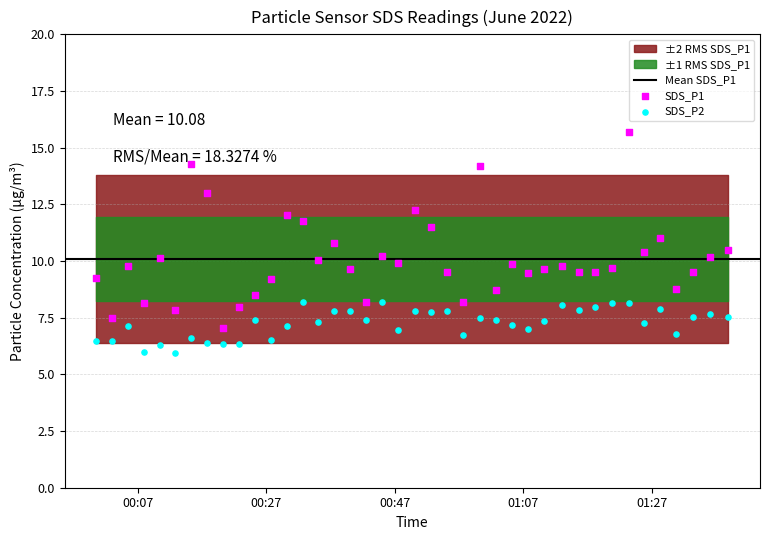

Is the value of SDS_P1 at 39 greater than the value of SDS_P2 at 34?

Yes